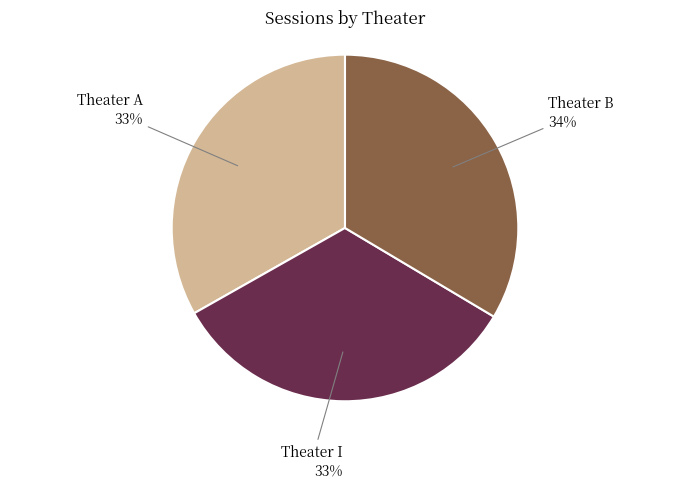

How many slices are in this pie chart?

3